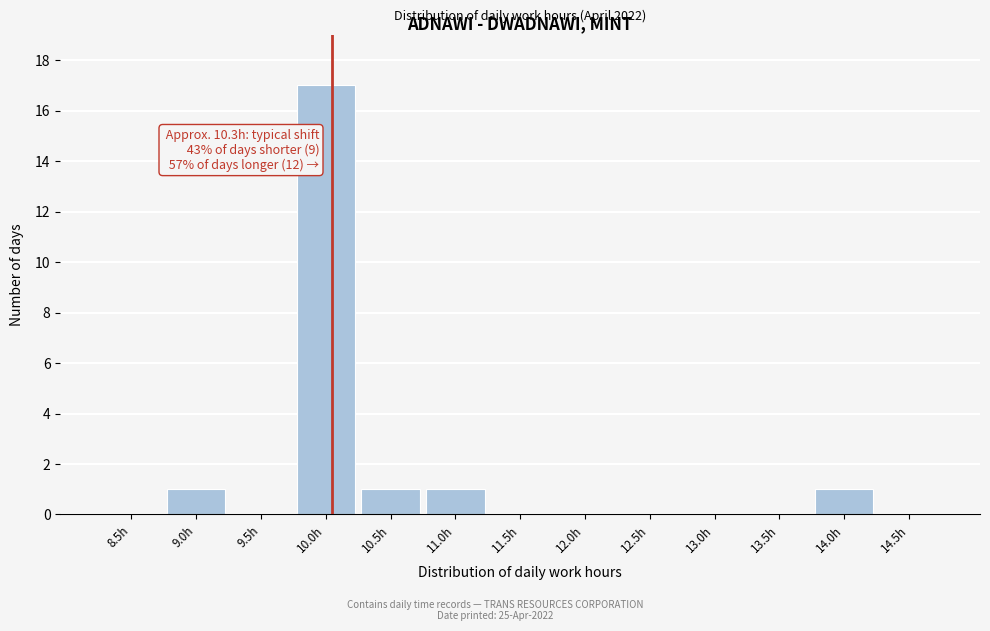

Reading left to right, list all the values displayed in this chart.

8.5h=0	9.0h=1	9.5h=0	10.0h=17	10.5h=1	11.0h=1	11.5h=0	12.0h=0	12.5h=0	13.0h=0	13.5h=0	14.0h=1	14.5h=0